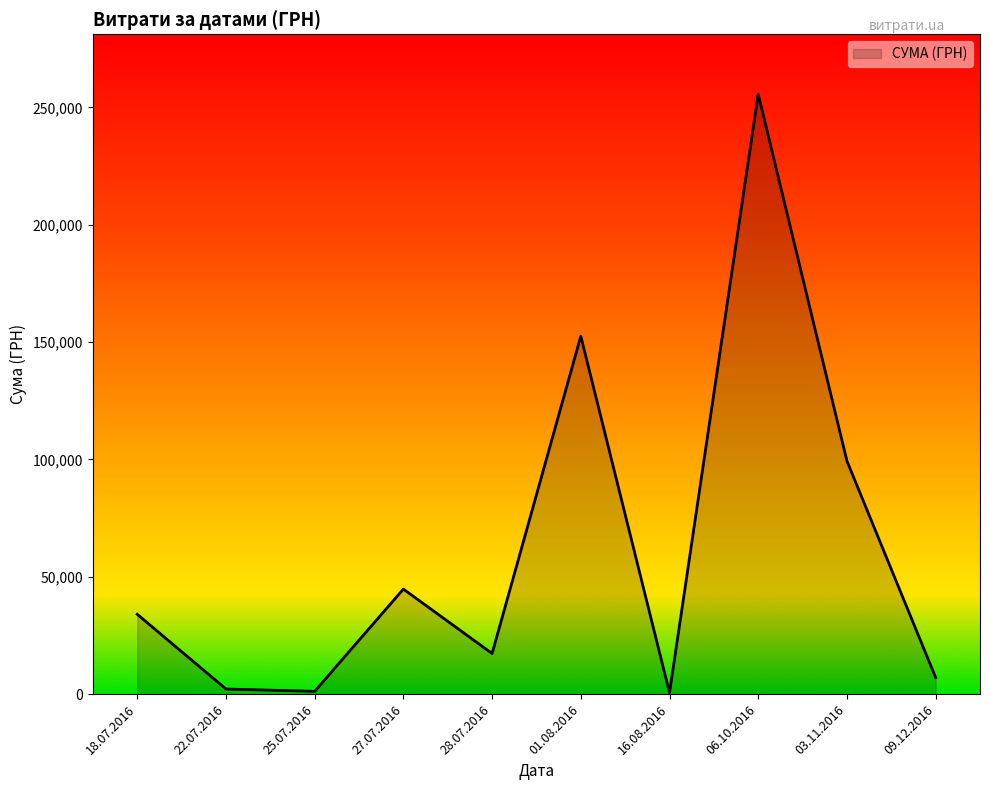

Where is the first local maximum?

27.07.2016